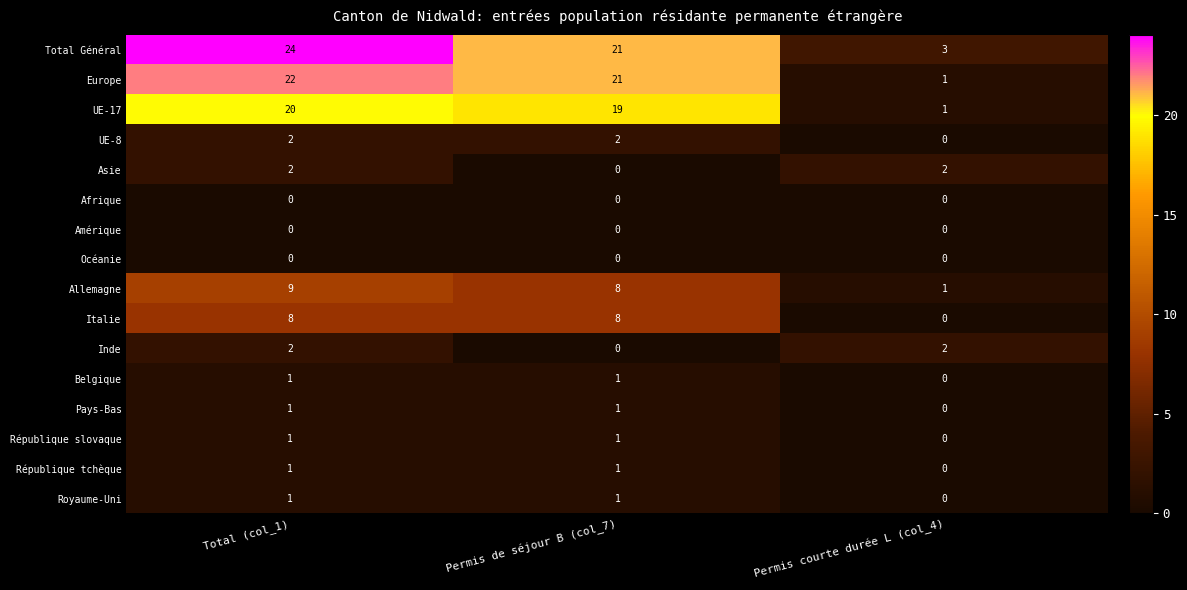

Is it true that Allemagne equals 12 at Permis de séjour B (col_7)?

False